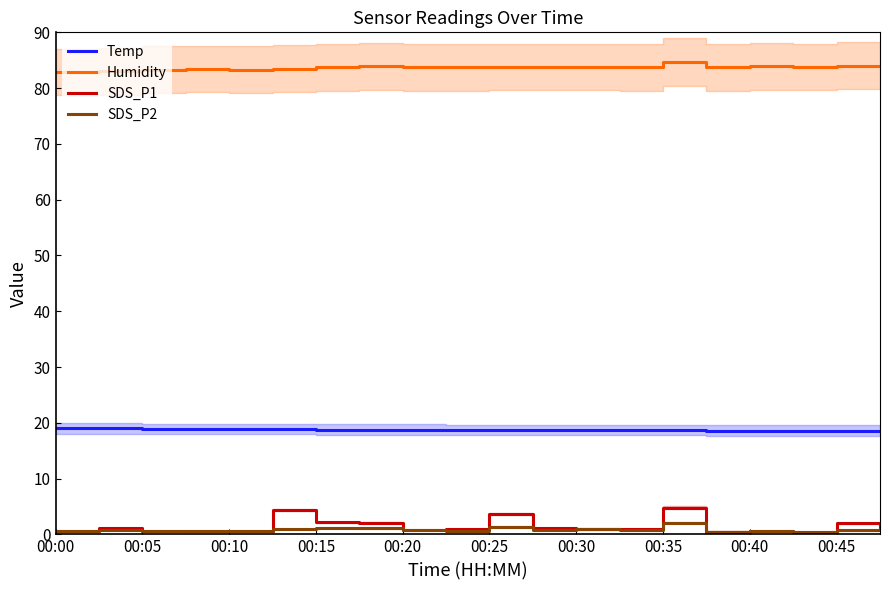

What is the maximum value for SDS_P1?

4.8